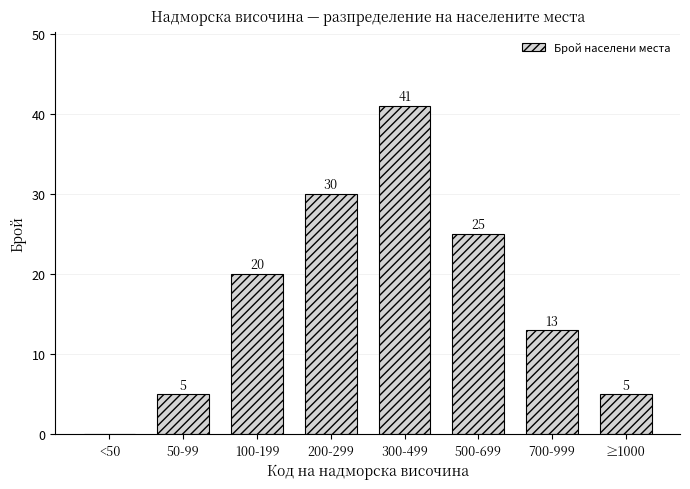

Reading left to right, what are all the values shown in this chart?

<50=0	50-99=5	100-199=20	200-299=30	300-499=41	500-699=25	700-999=13	≥1000=5